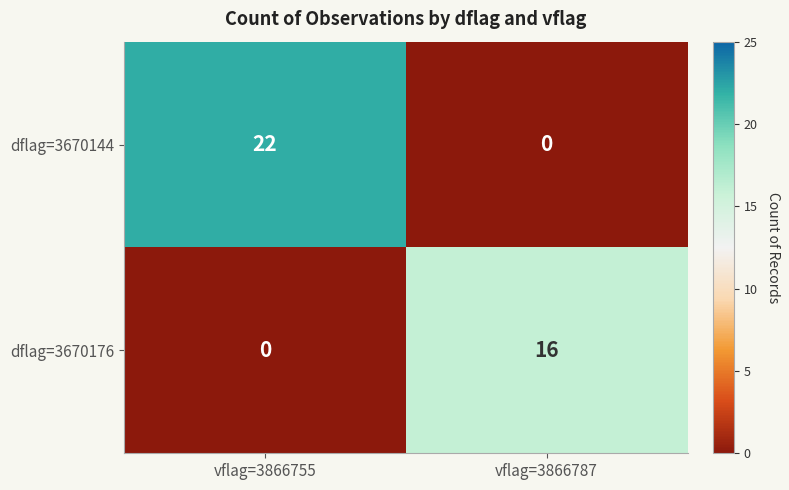

Which series has the largest range (max minus min)?

dflag=3670144